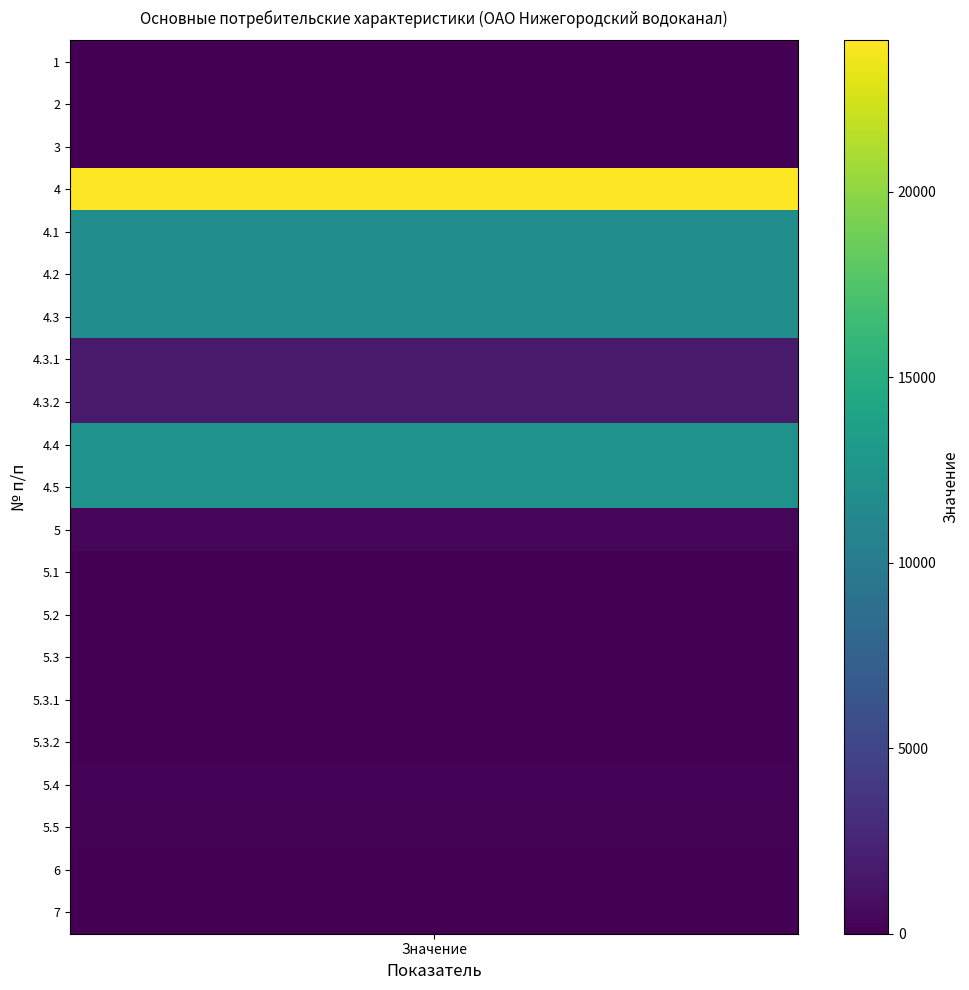

What is the difference between the values at 4.3.2 and 5.1?

1663.0